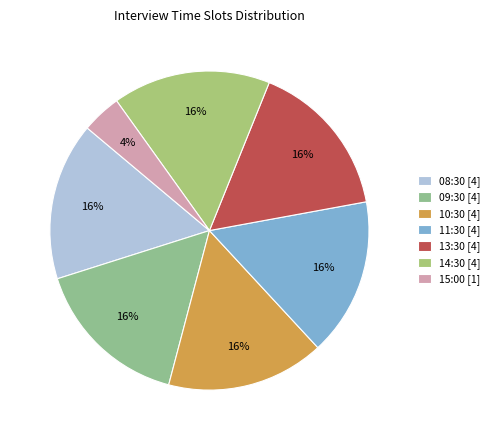

Which category has the smallest portion of the pie?

15:00